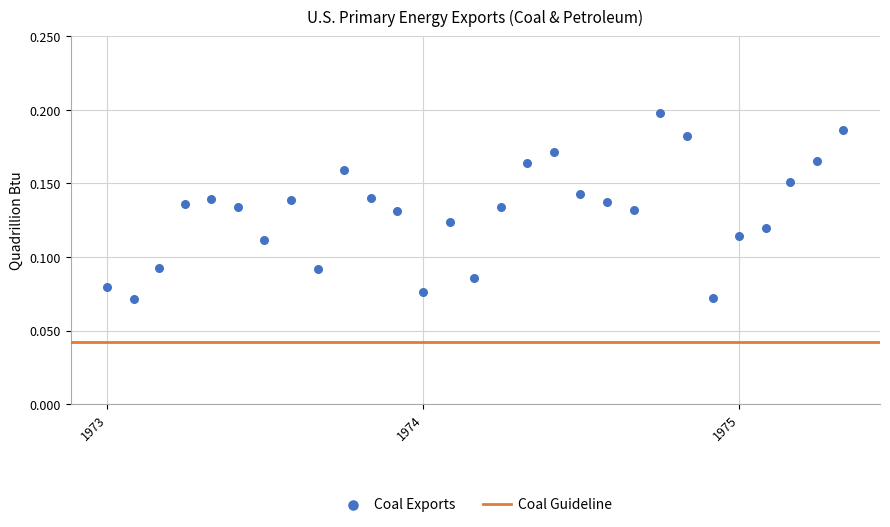

What is the range of X values (max minus min)?

850.0